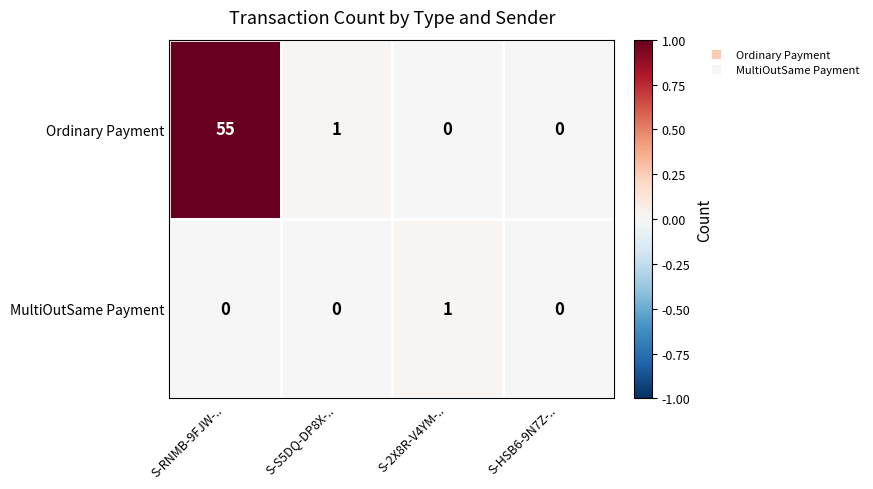

Which series has the widest spread of values?

Ordinary Payment